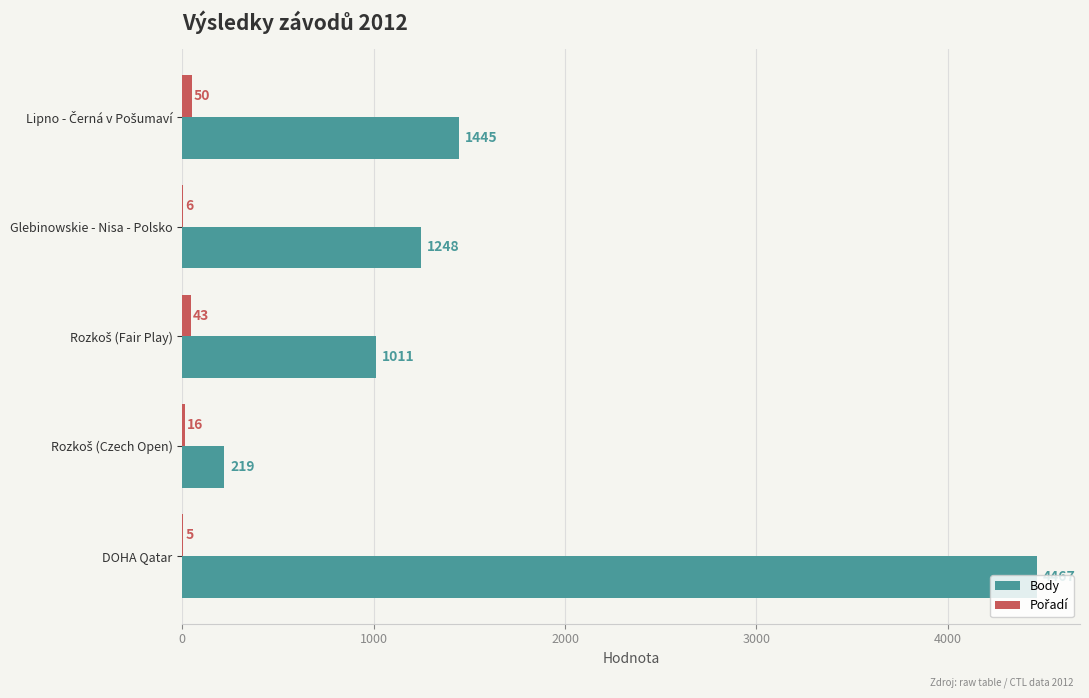

At which category is the sum across all series the highest?

DOHA Qatar